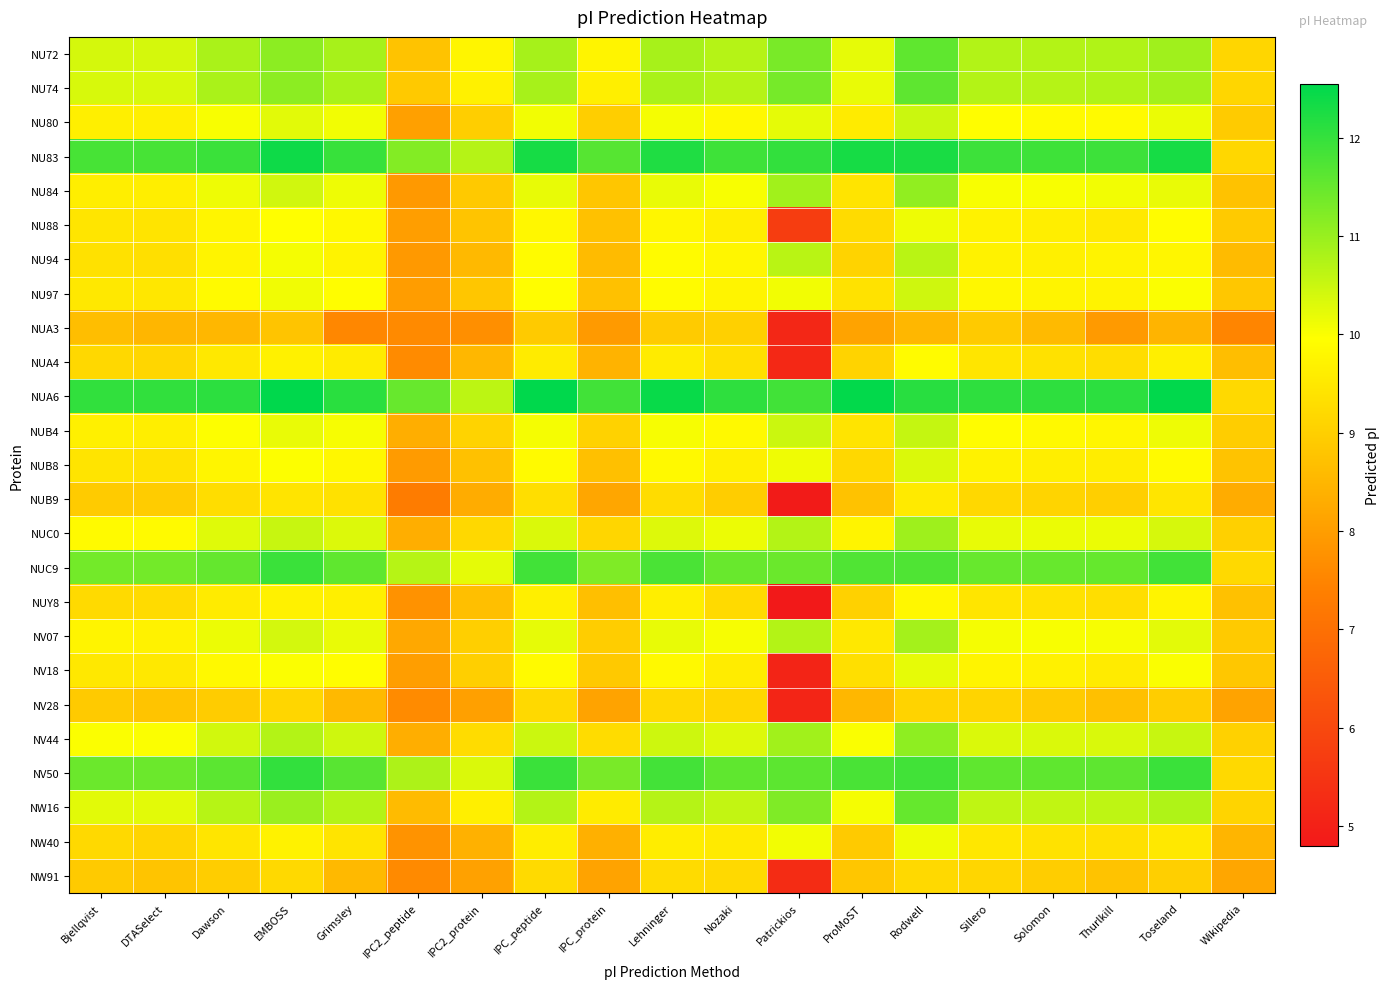

Between IPC_protein and Nozaki, which is larger?

Nozaki